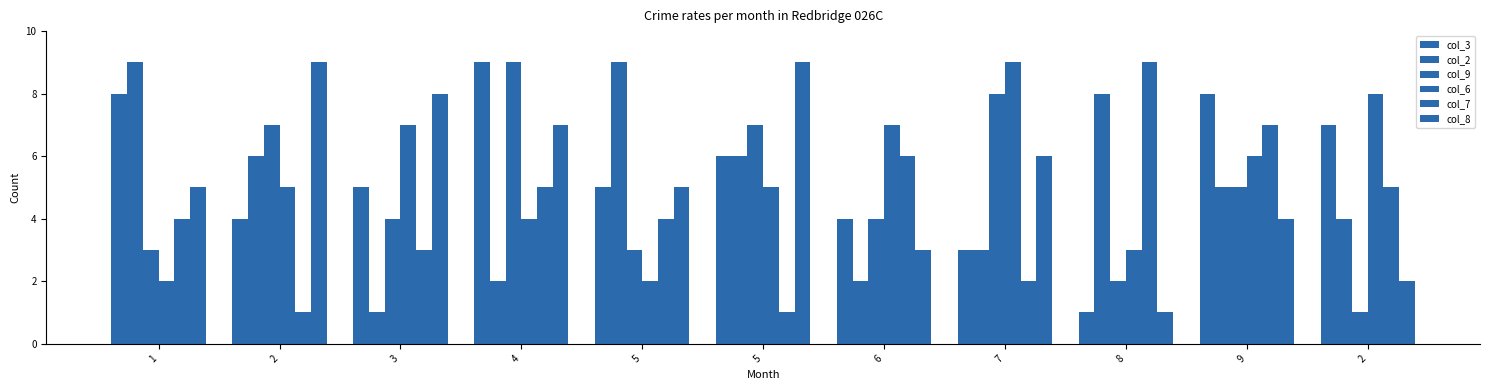

Does the chart contain any negative values?

No